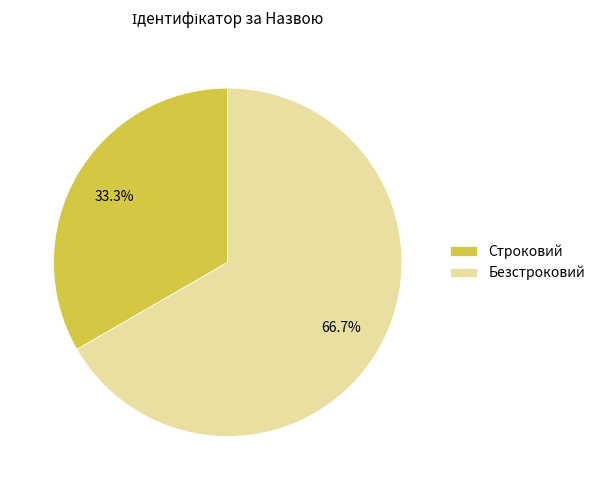

Is there a majority slice in this chart?

Yes